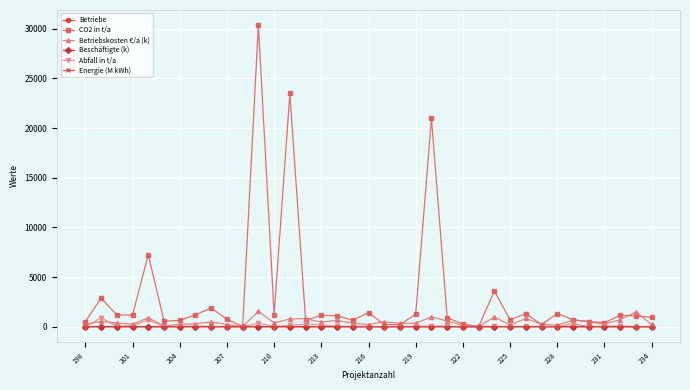

At how many categories does at least one series exceed 11283?

3